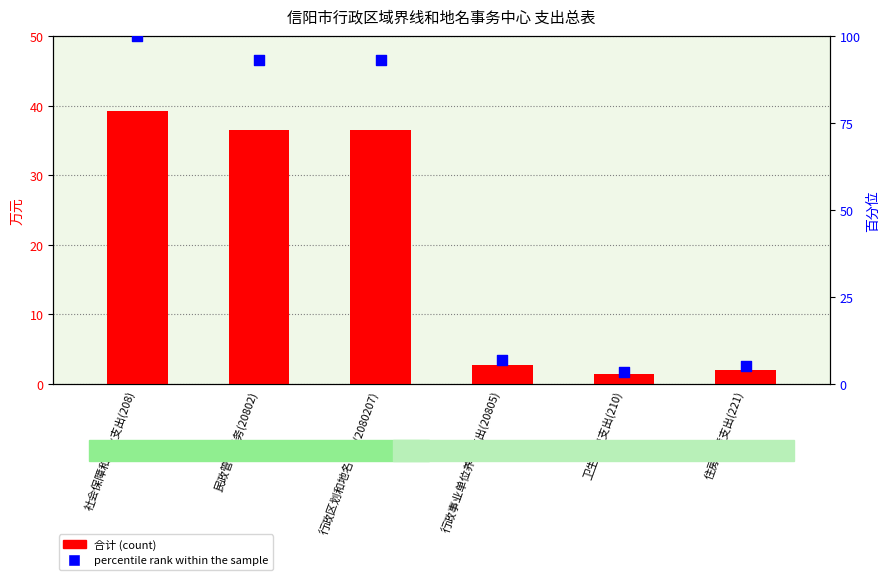

At which category is the sum across all series the highest?

社会保障和就业支出(208)